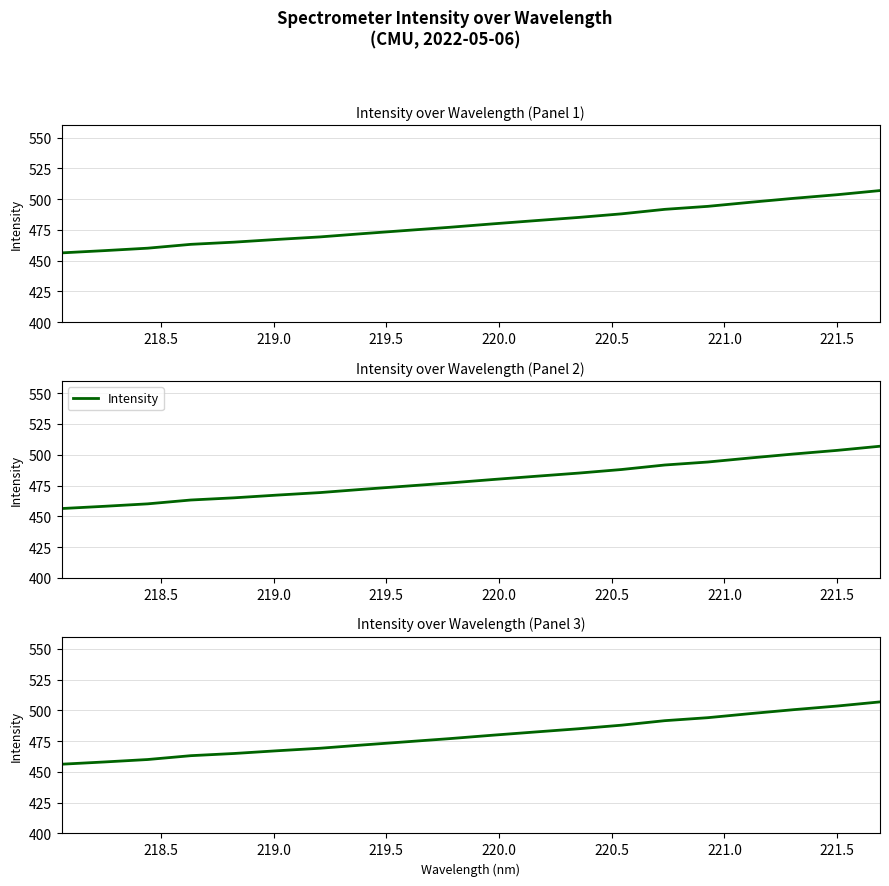

What is the average value?

479.6